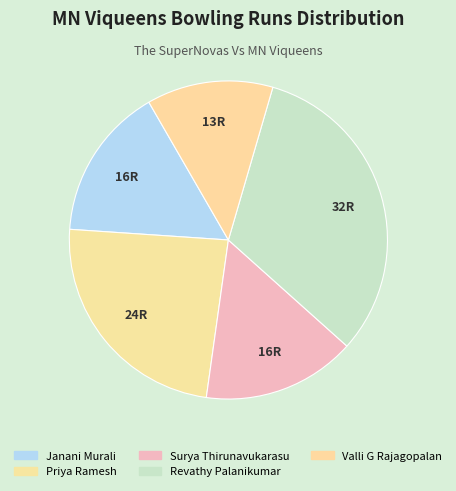

What is the largest slice in the pie chart?

Revathy Palanikumar